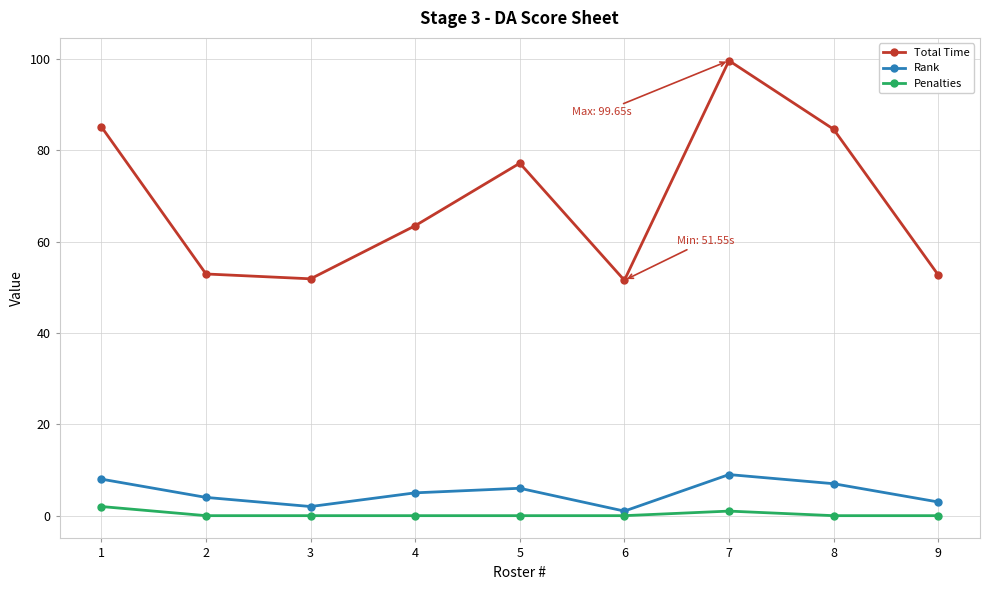

True or false: Penalties and Total Time cross at least once.

False